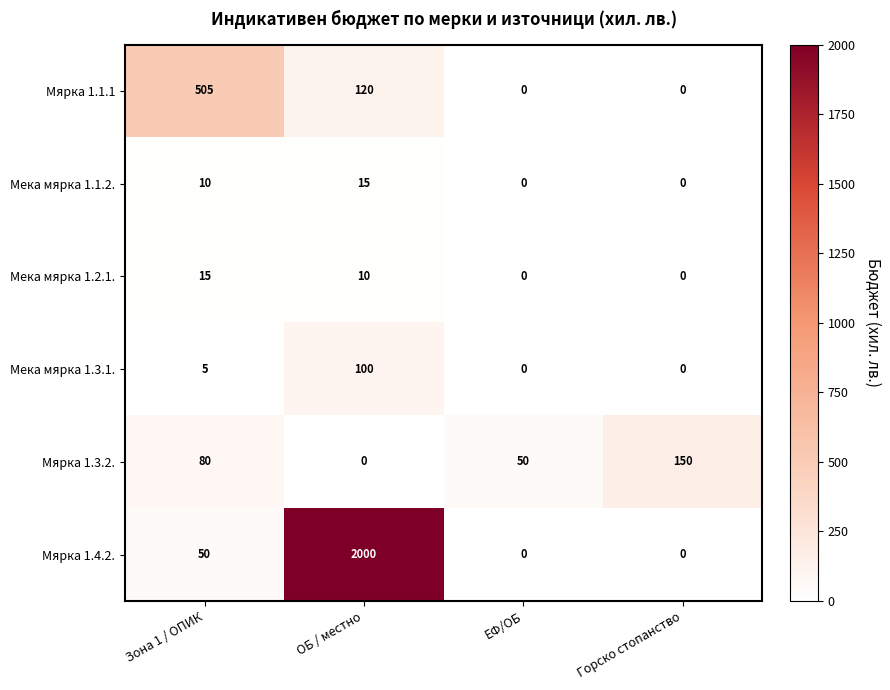

What is the average value of the Мярка 1.1.1 series?

156